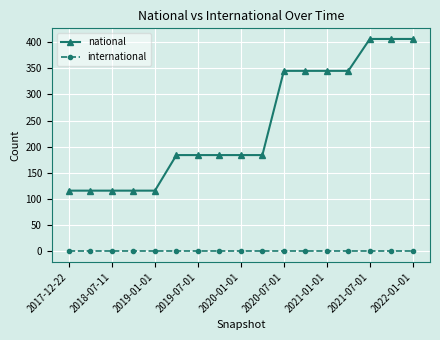

List the series in order of their overall mean, highest first.

national, international